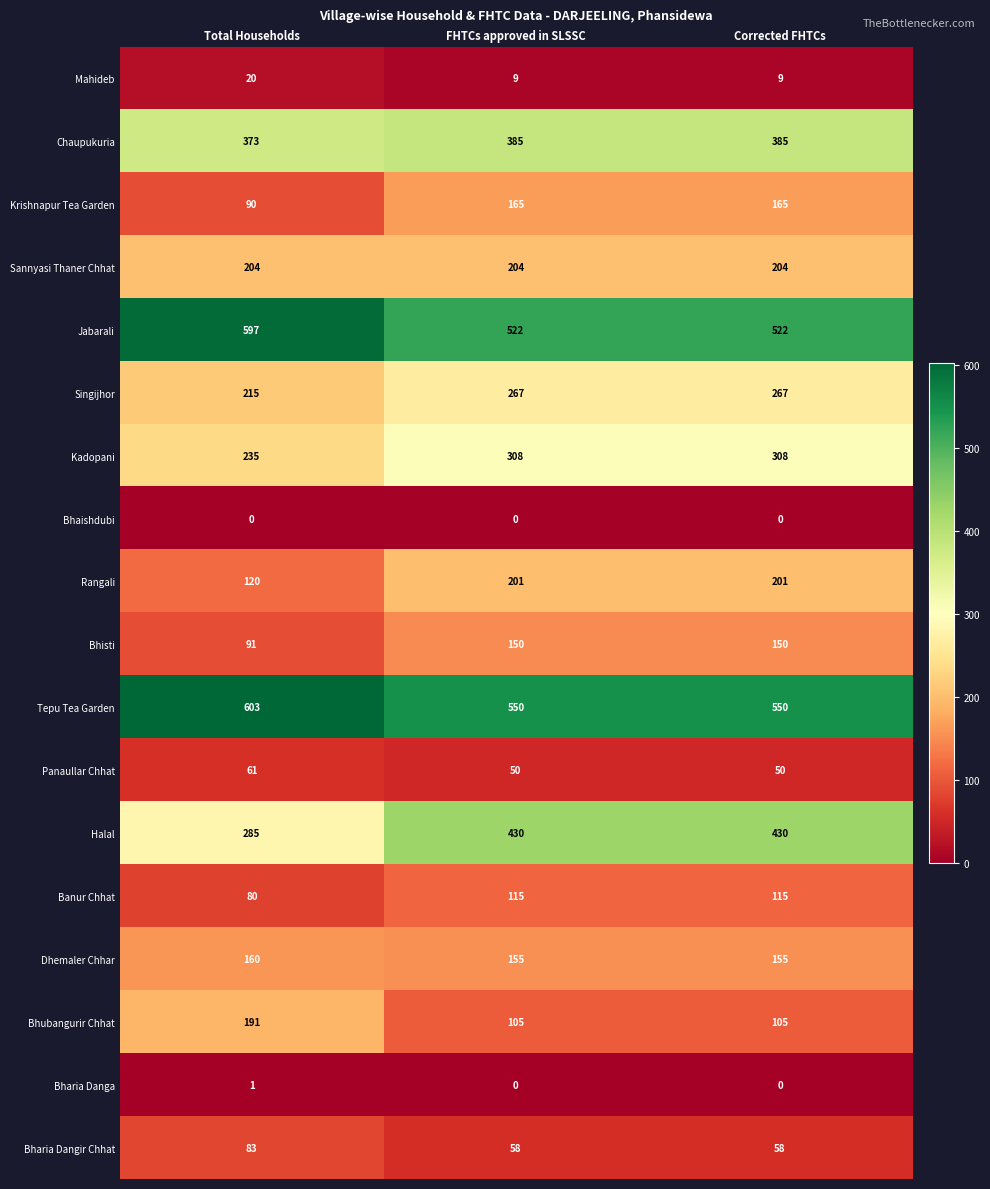

True or false: Bhubangurir Chhat has a value of 105 at Corrected FHTCs.

True